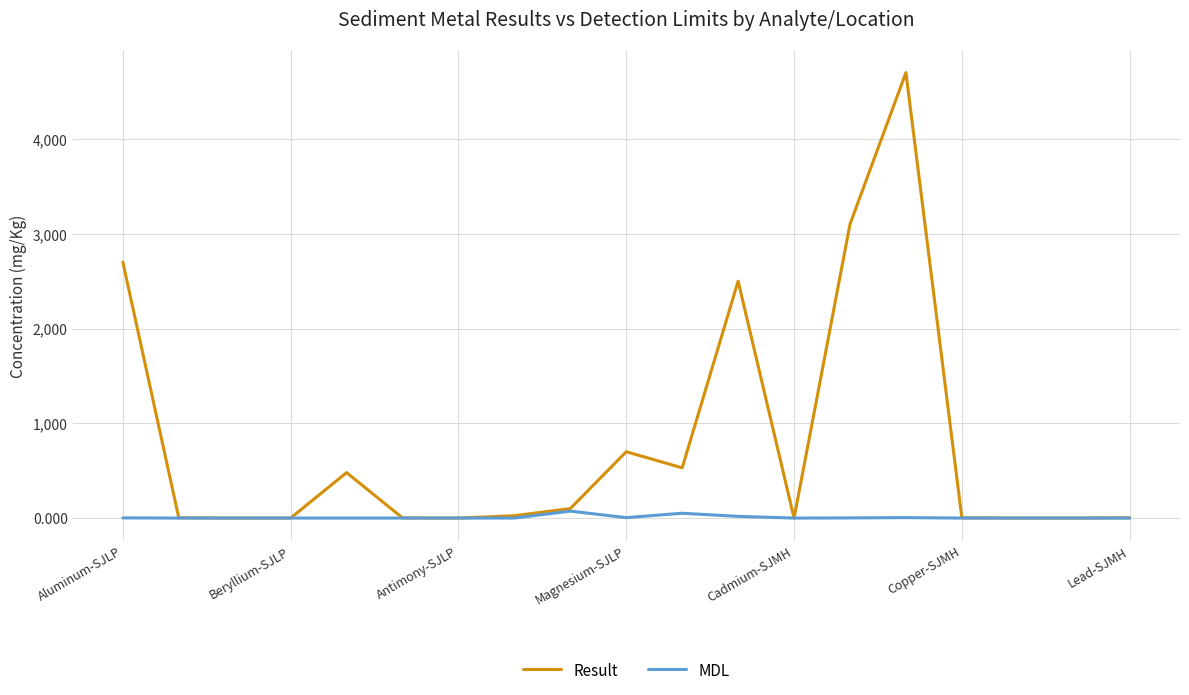

Rank the series by their maximum value, from lowest to highest.

MDL, Result